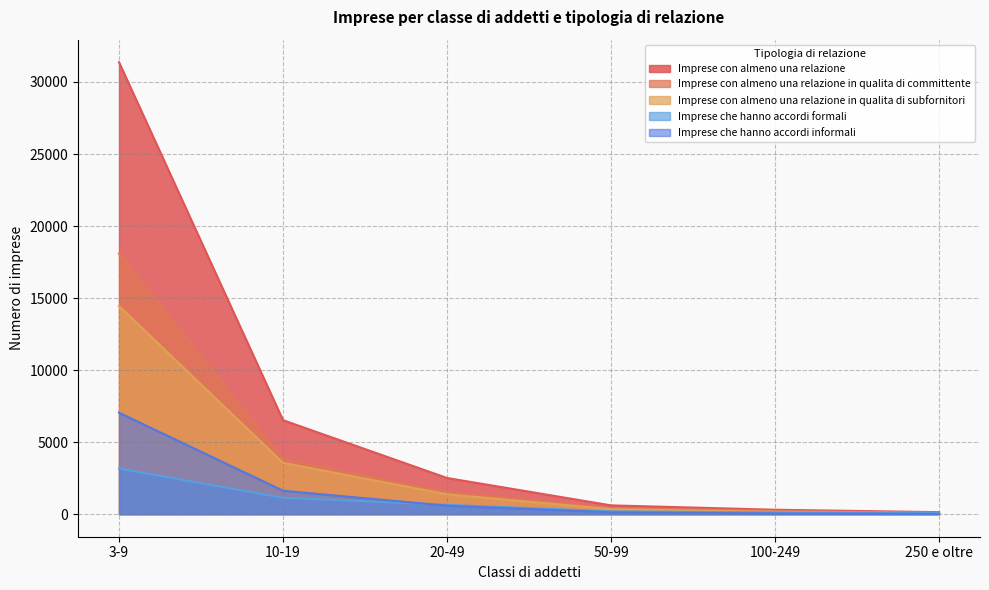

At 100-249, list the series in order from largest to smallest.

Imprese con almeno una relazione, Imprese con almeno una relazione in qualita di committente, Imprese con almeno una relazione in qualita di subfornitori, Imprese che hanno accordi formali, Imprese che hanno accordi informali